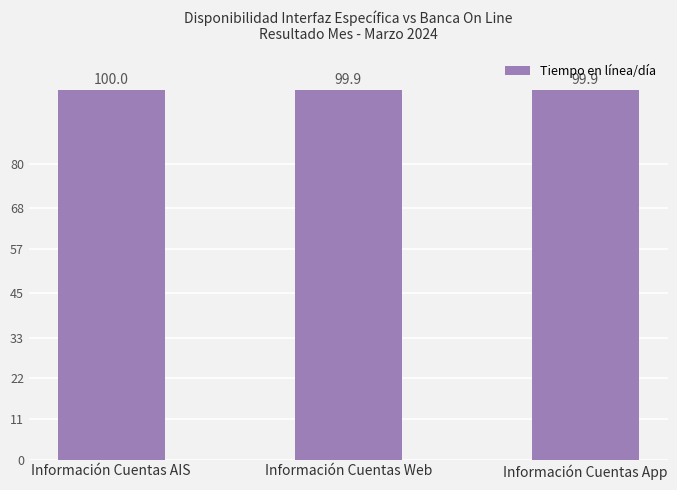

What is the label of the 2nd bar from the right?

Información Cuentas Web